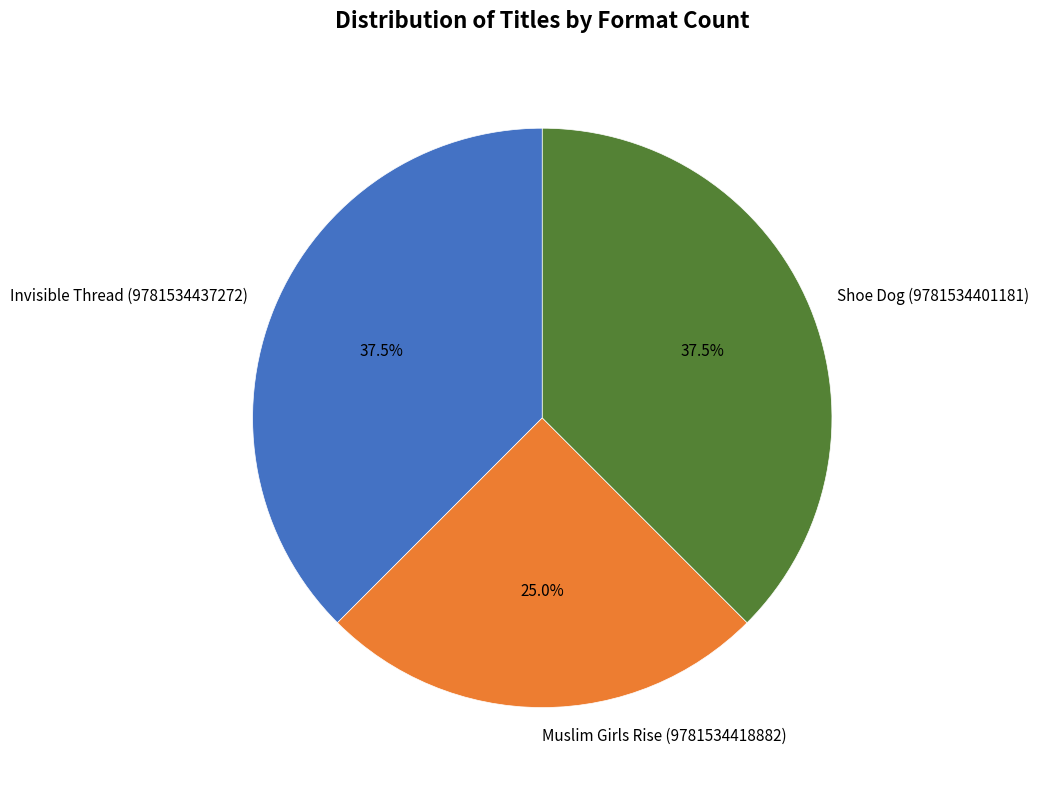

Do Invisible Thread (9781534437272) and Shoe Dog (9781534401181) together represent more than half of the pie?

Yes